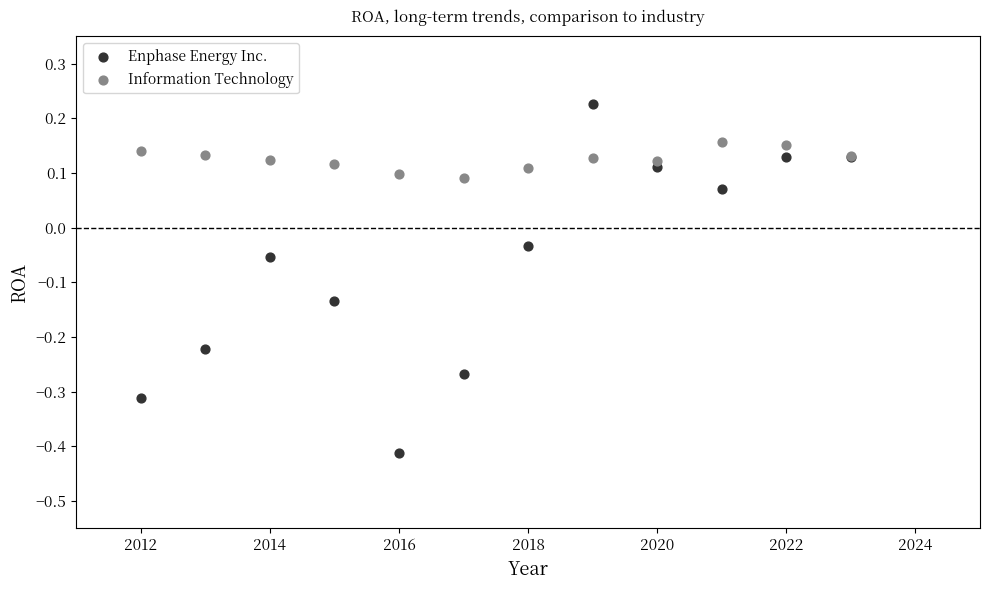

Which series reaches the minimum Y coordinate?

Enphase Energy Inc.